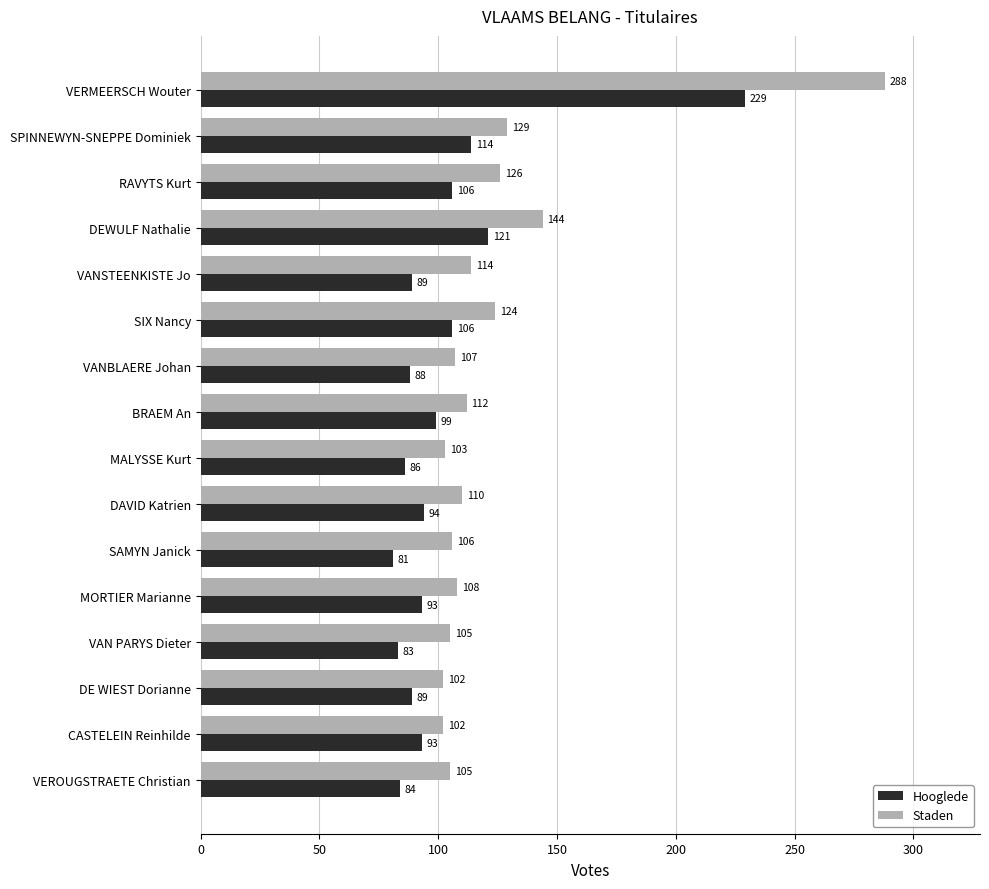

At which category is the sum across all series the highest?

VERMEERSCH Wouter